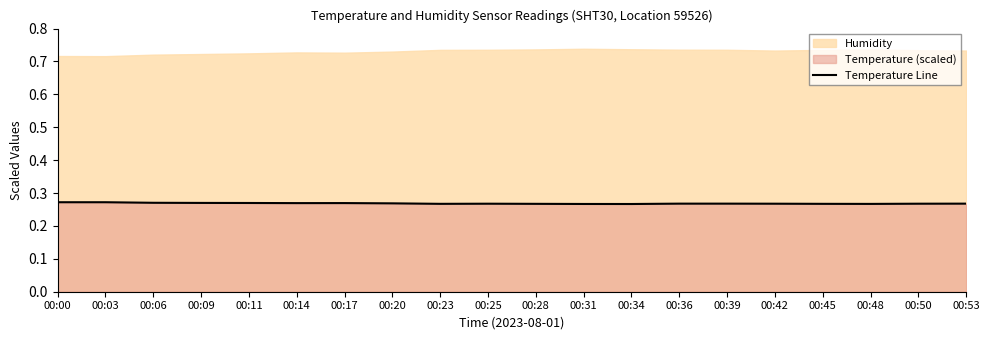

What is the value of the 13th point from the left?

0.3